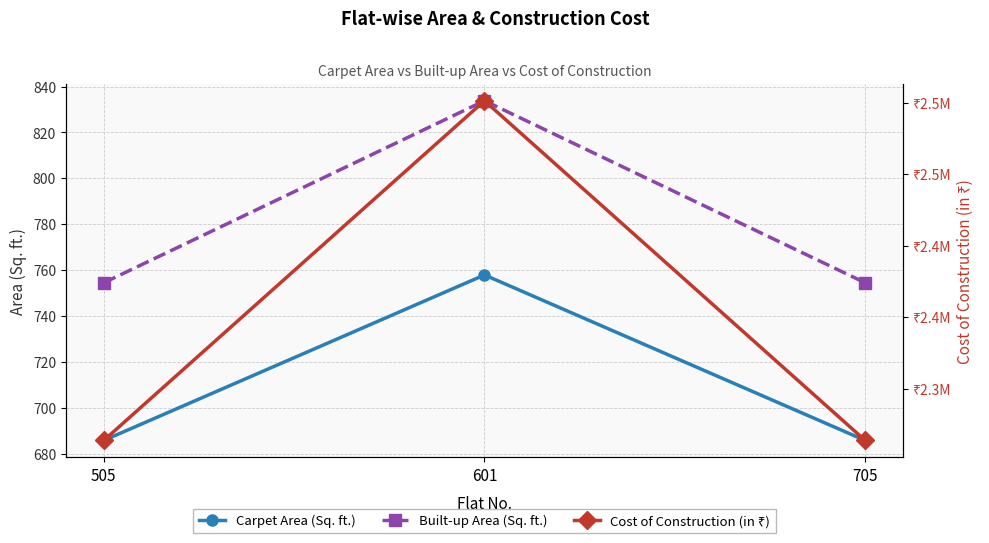

Reading right to left, list all the values displayed in this chart.

Carpet Area (Sq. ft.): 705=686.0	601=758.0	505=686.0
Built-up Area (Sq. ft.): 705=754.6	601=833.8	505=754.6
Cost of Construction (in ₹): 705=2263800.0	601=2501400.0	505=2263800.0